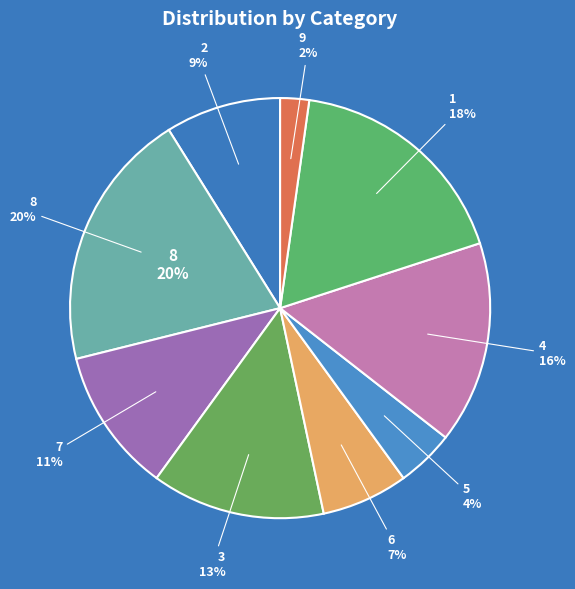

Do 6 and 8 together represent more than half of the pie?

No